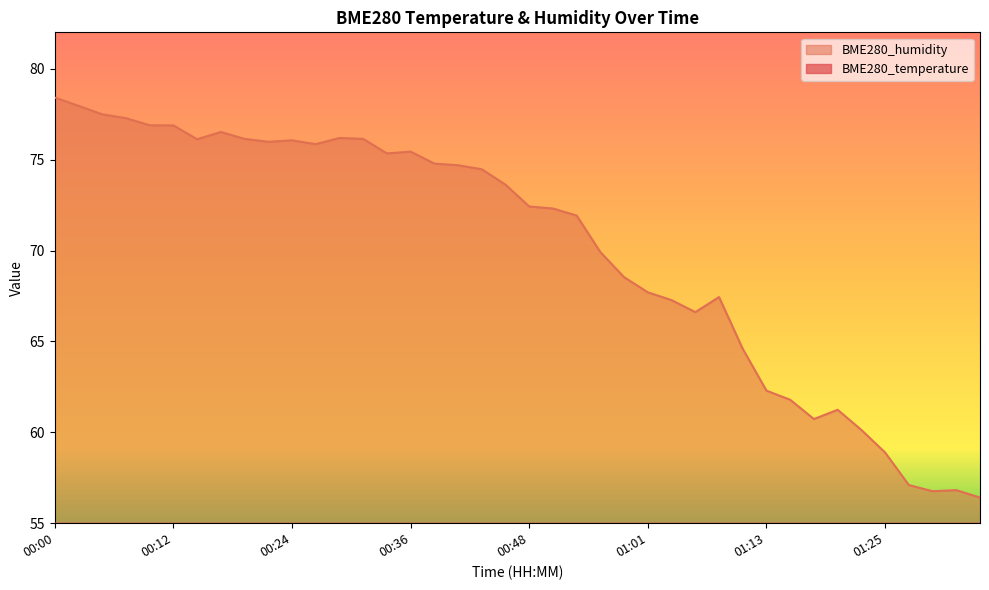

True or false: BME280_temperature and BME280_humidity intersect in this chart.

False